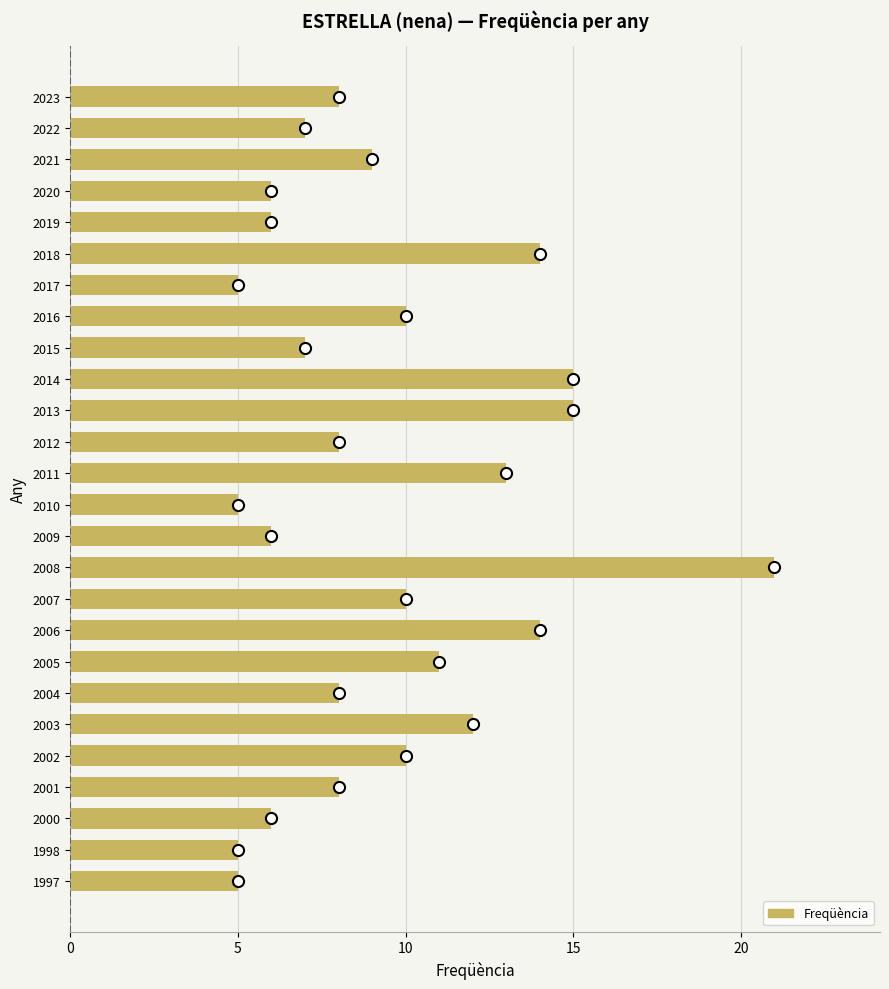

Which label corresponds to the largest value in the chart?

2008